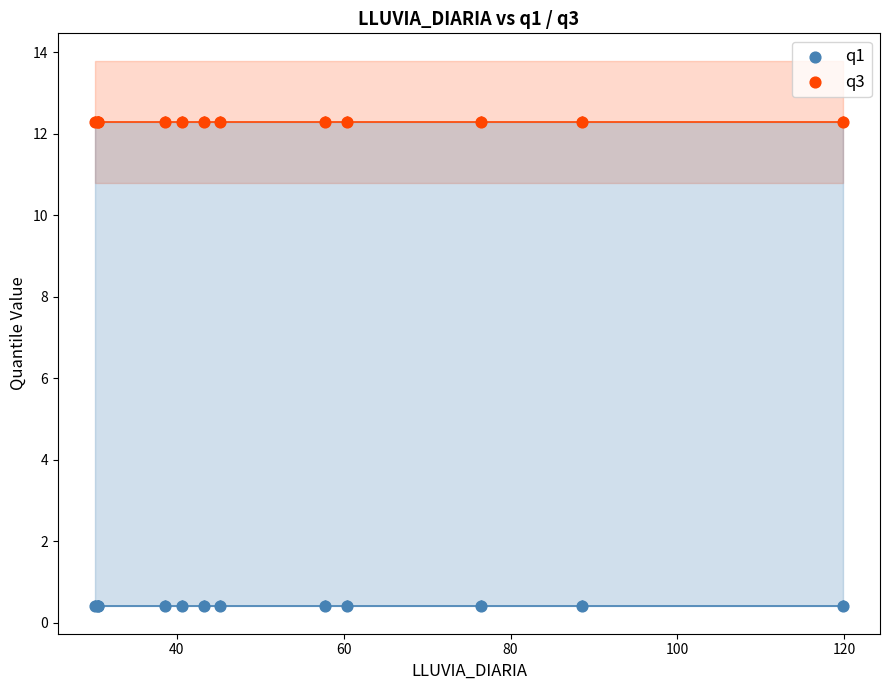

Which series contains the lowest Y value?

q1